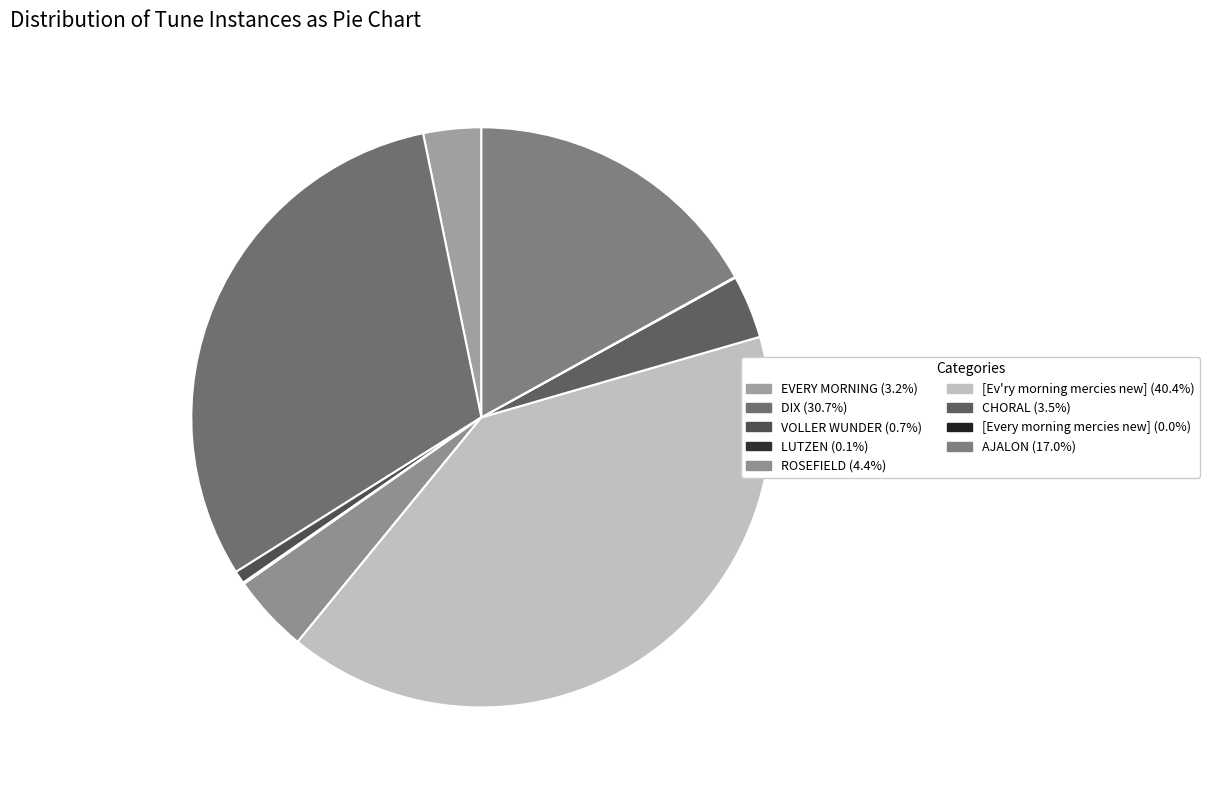

Is there a majority slice in this chart?

No